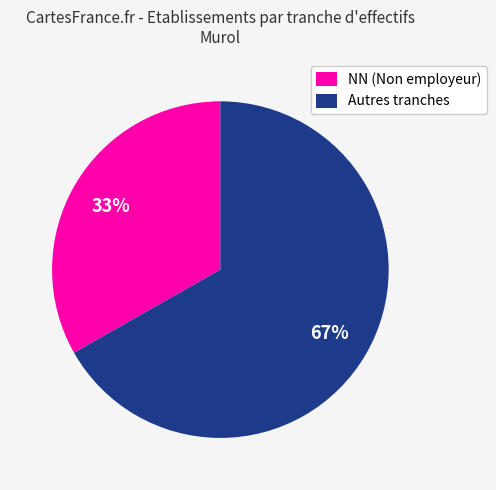

To the nearest percent, what is the combined percentage of NN (Non employeur) and Autres tranches?

100%